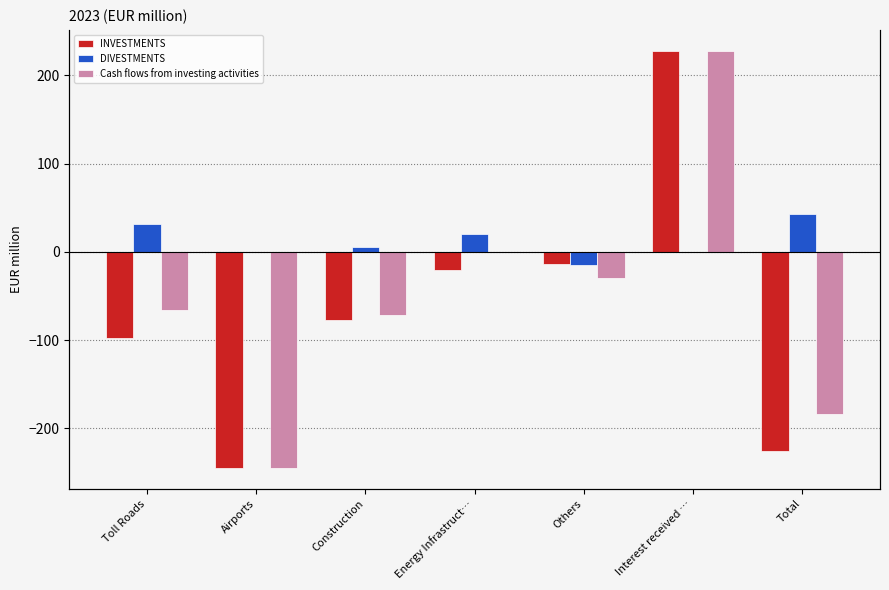

What are all the series names shown in the legend?

INVESTMENTS, DIVESTMENTS, Cash flows from investing activities